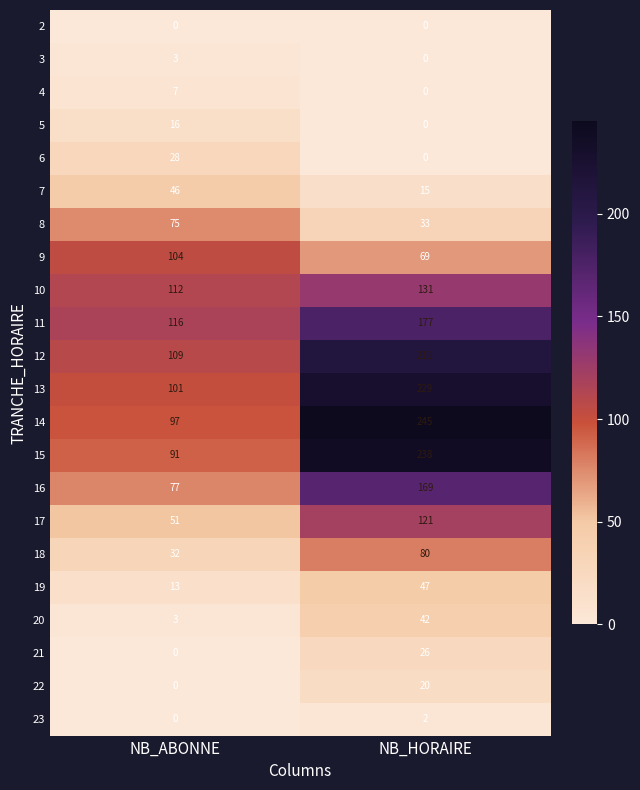

What is the spread (max minus min) of values at NB_HORAIRE?

245